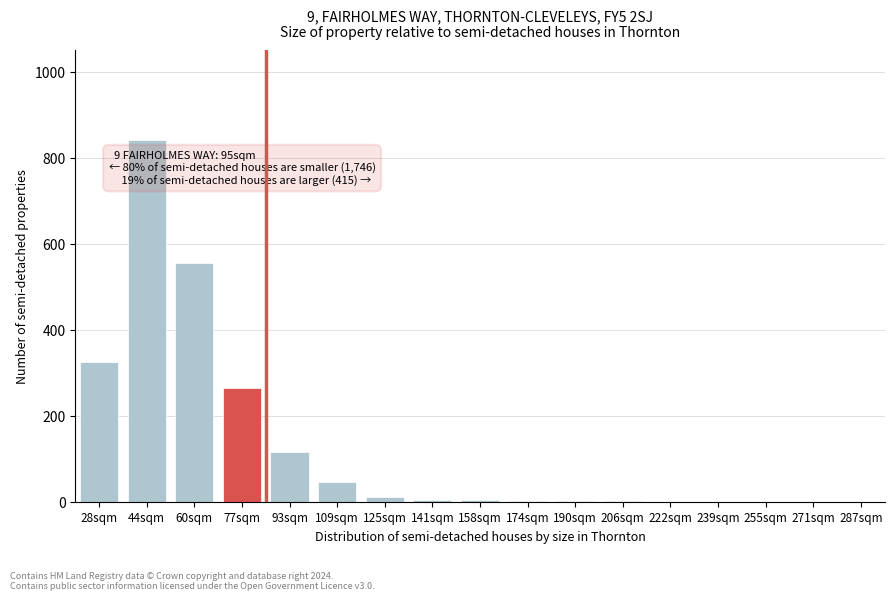

Where is the data nearest to the value 420?

28sqm